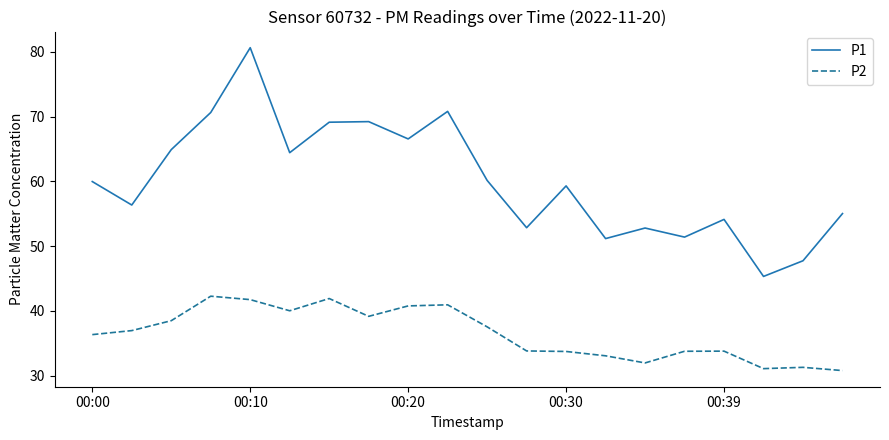

What is the difference between the second highest and minimum values in the P2 series?

11.1